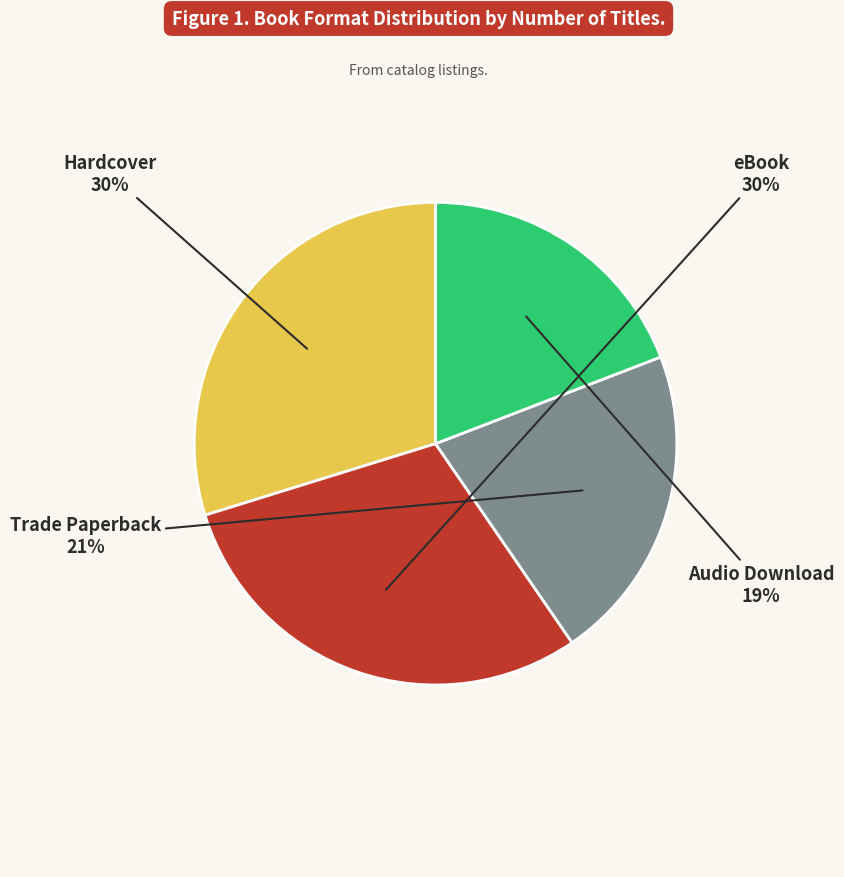

How many segments does this pie chart have?

4